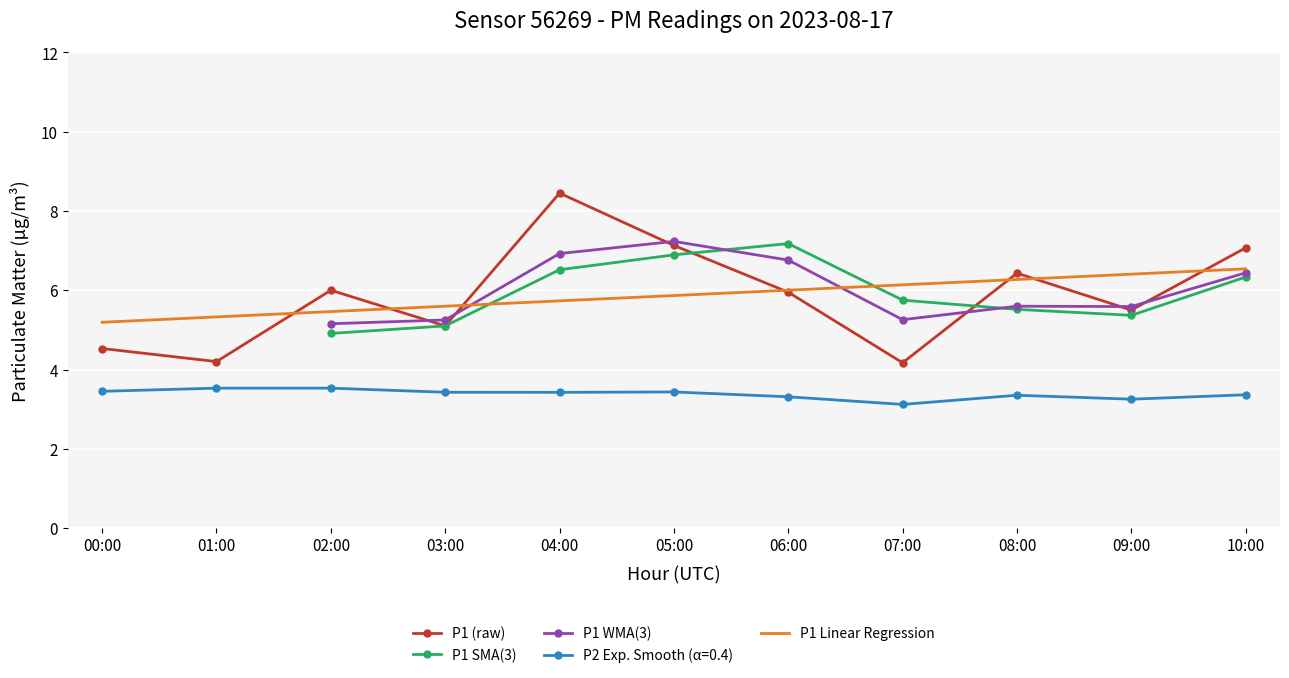

The chart shows a value of 7.1 at 10:00. True or false?

True